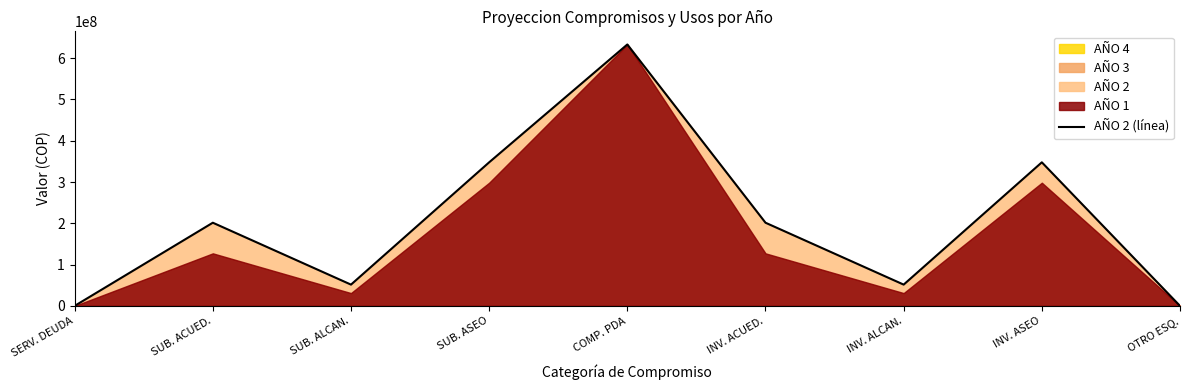

Reading left to right, transcribe all the data shown in this chart.

SERV. DEUDA=0	SUB. ACUED.=201459438	SUB. ALCAN.=51534233	SUB. ASEO=347753239	COMP. PDA=633194262	INV. ACUED.=201459438	INV. ALCAN.=51534233	INV. ASEO=347753239	OTRO ESQ.=0